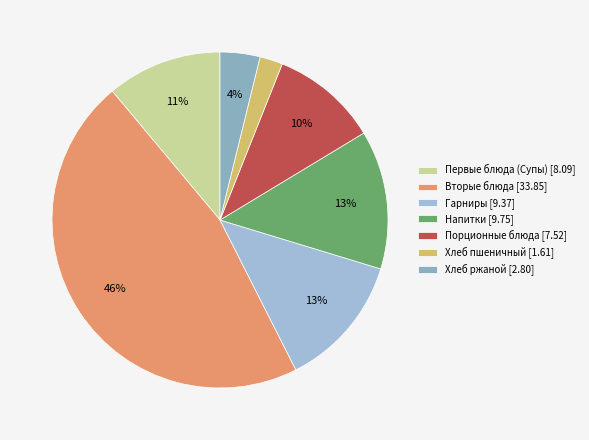

Which category has the smallest portion of the pie?

Хлеб пшеничный